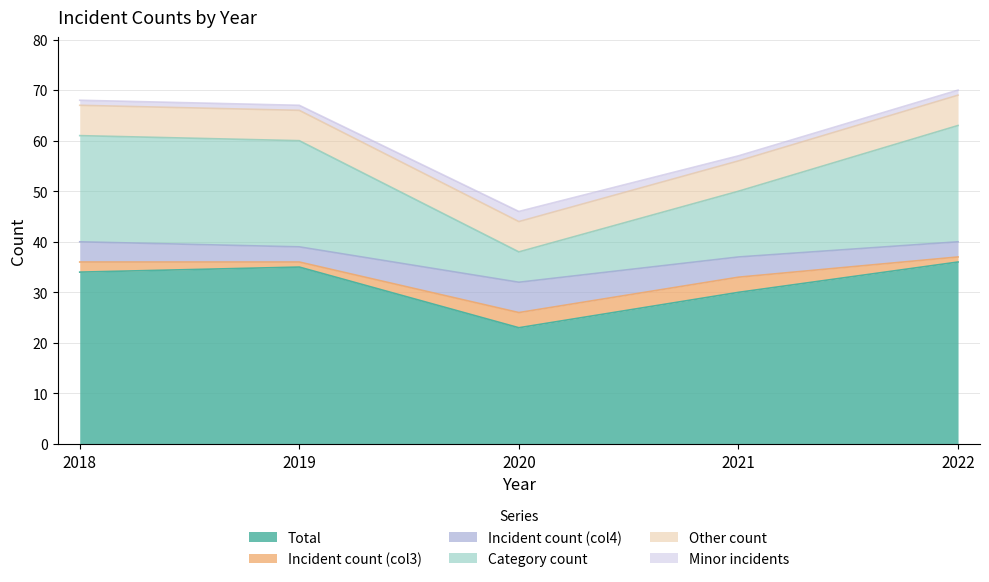

True or false: Category count and Incident count (col4) cross at least once.

False